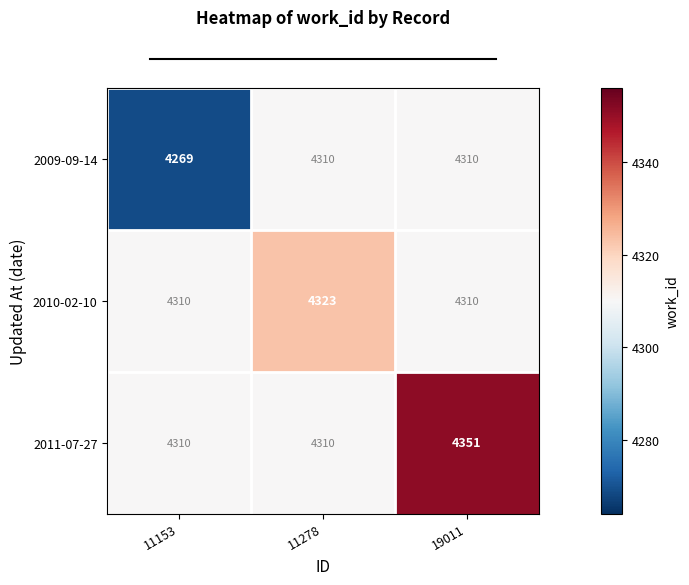

Reading right to left, transcribe all the data shown in this chart.

2009-09-14: 4310	4310	4269
2010-02-10: 4310	4323	4310
2011-07-27: 4351	4310	4310